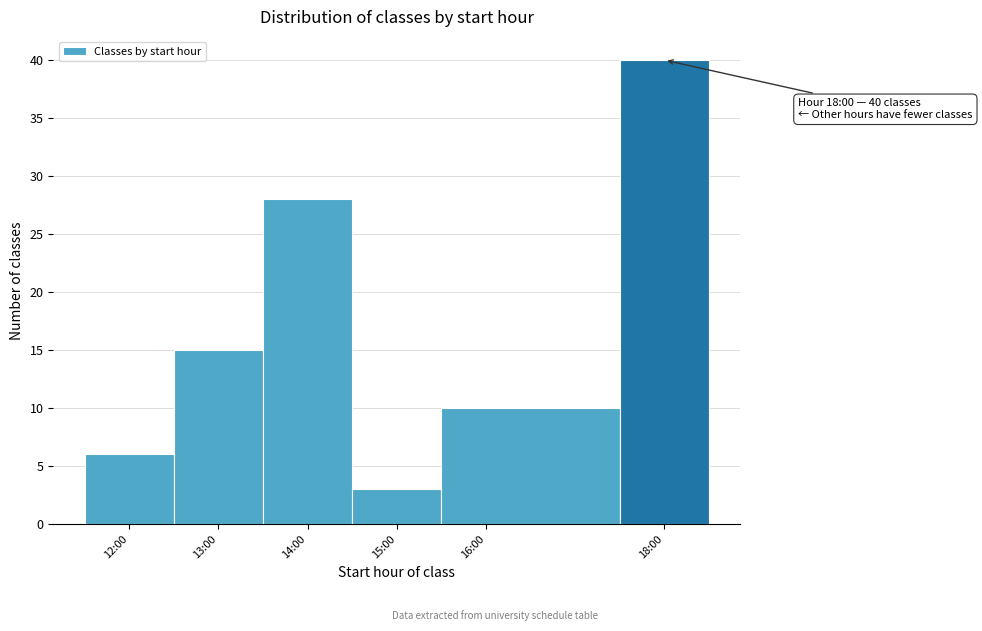

Reading left to right, transcribe all the data shown in this chart.

6	15	28	3	10	40